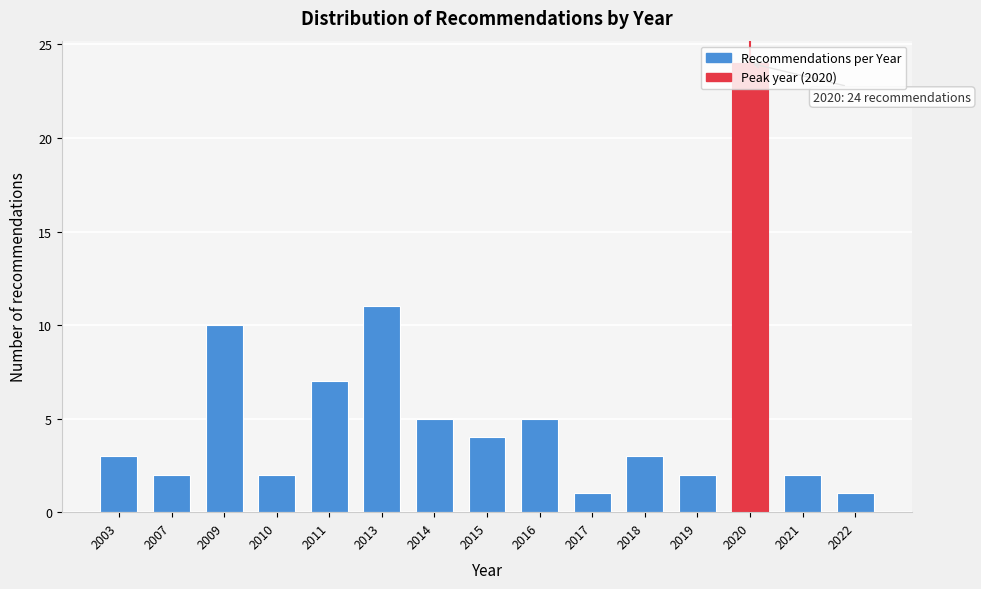

What is the difference between the values at 2022 and 2013?

10